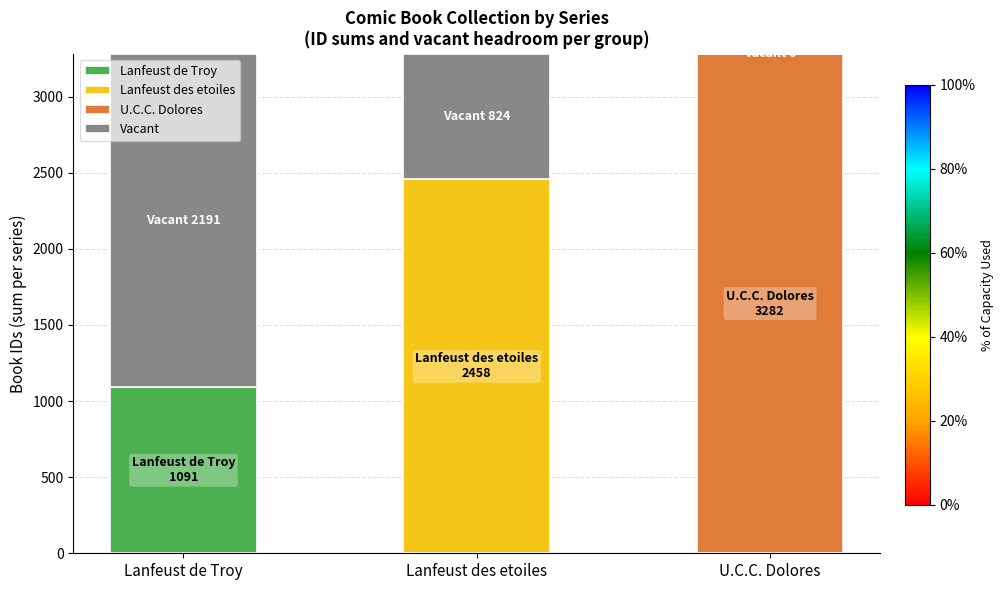

The chart shows a value of 0 at U.C.C. Dolores. True or false?

True